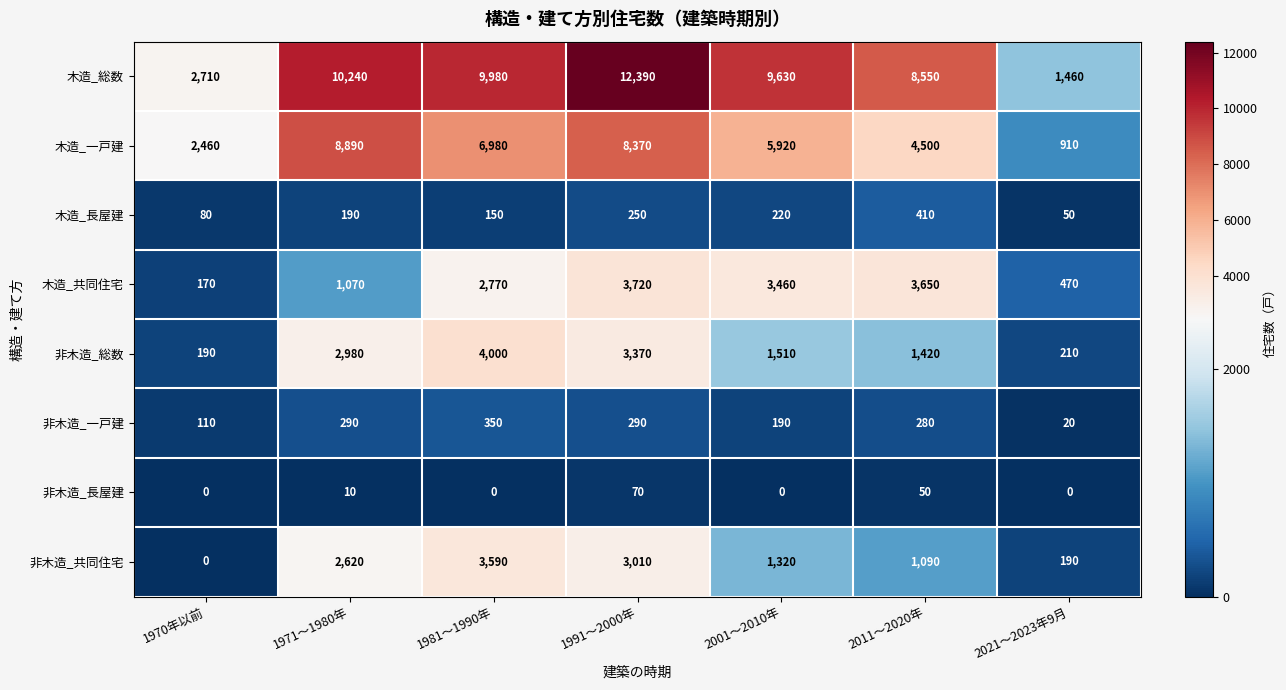

What is the sum of all 非木造_長屋建 values?

130